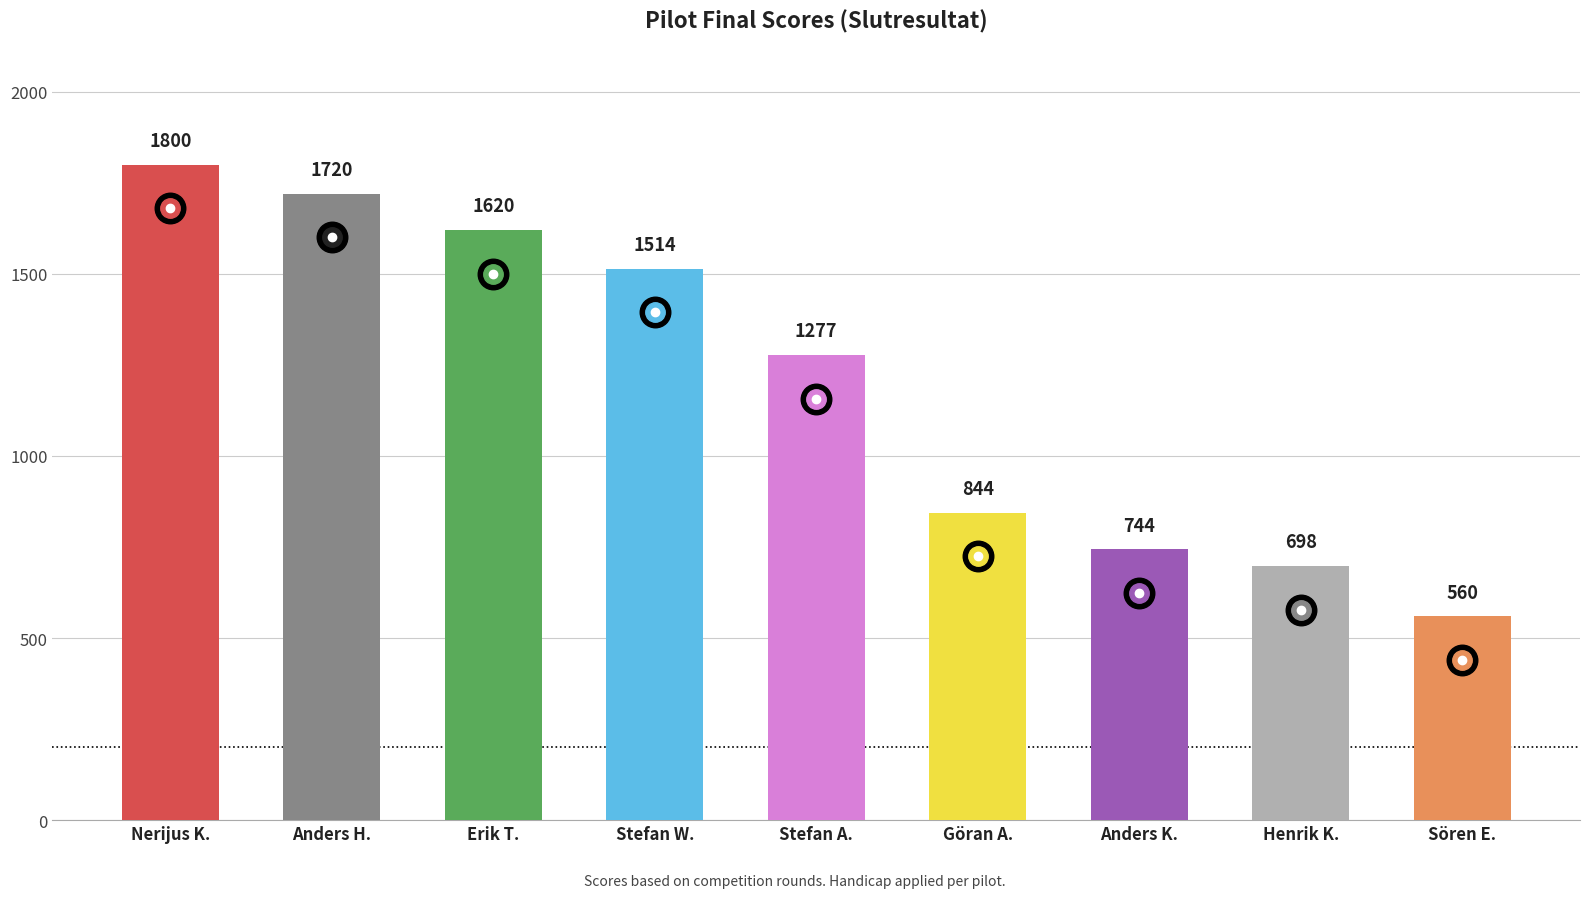

Rank the categories by value from lowest to highest.

Sören E., Henrik K., Anders K., Göran A., Stefan A., Stefan W., Erik T., Anders H., Nerijus K.